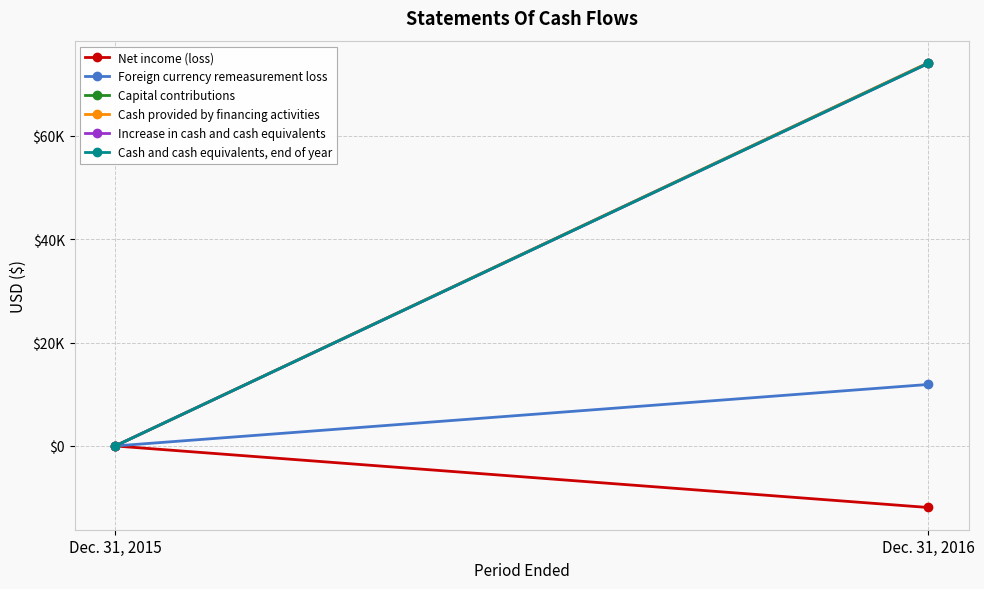

Which category has the lowest value in the Foreign currency remeasurement loss series?

Dec. 31, 2015